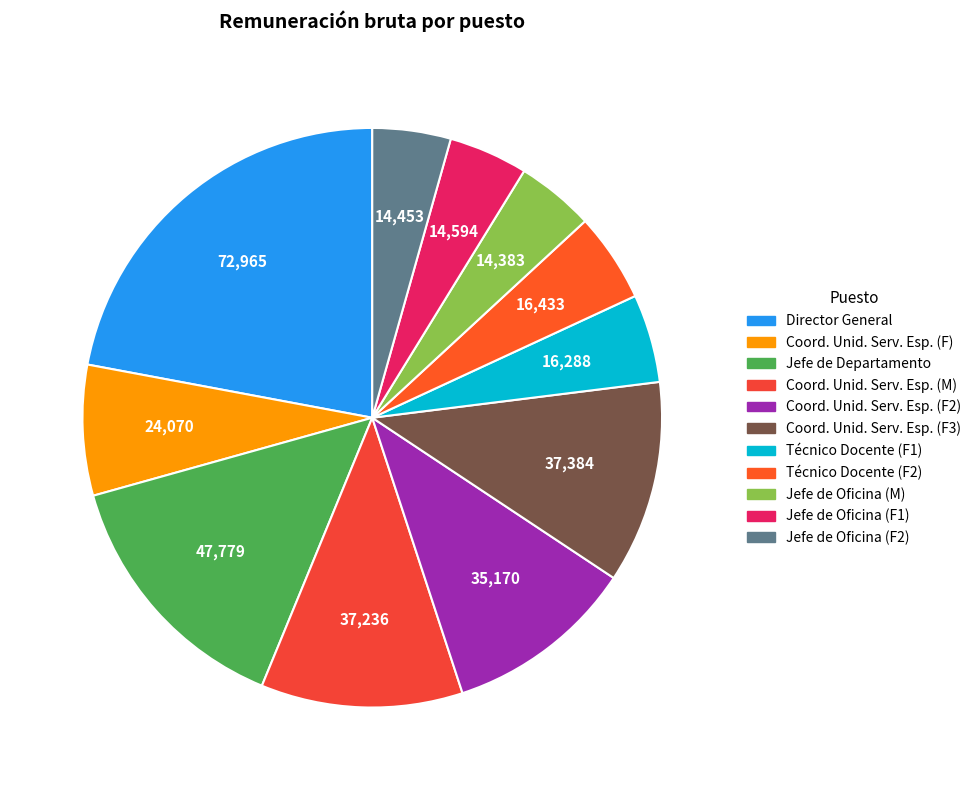

How many slices are in this pie chart?

11